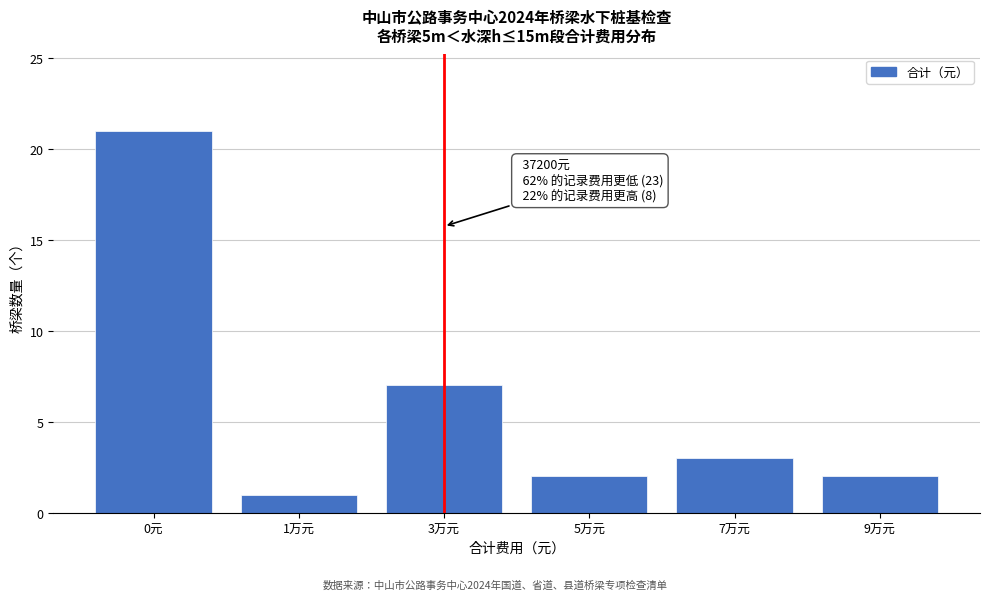

Reading left to right, what are all the values shown in this chart?

21	1	7	2	3	2